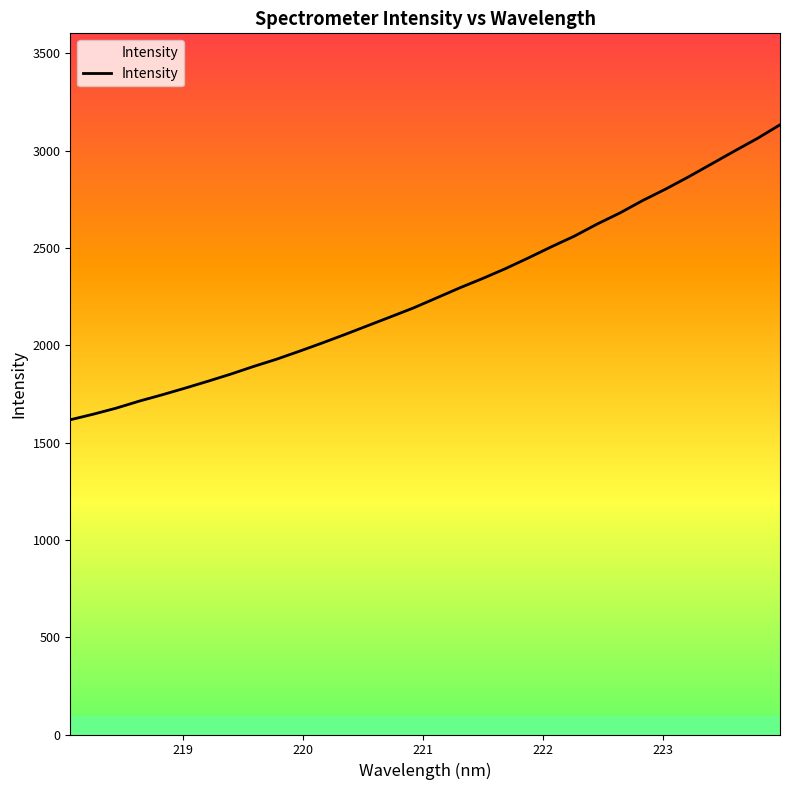

How many values exceed 2244?

16